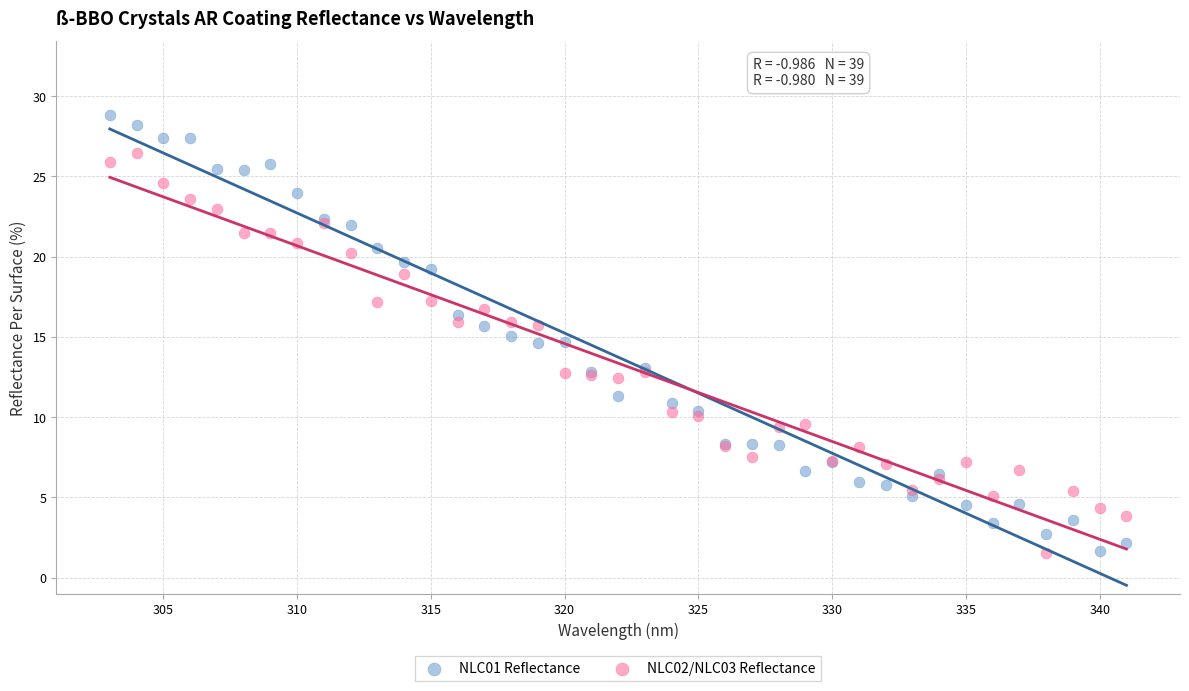

What is the X range (max minus min) for the scatter plot?

38.0